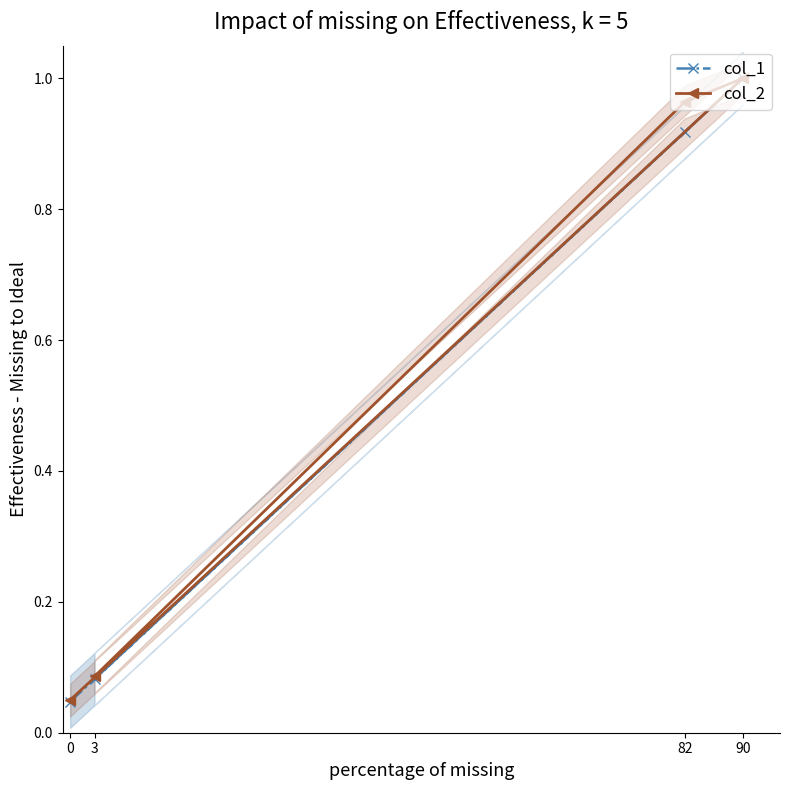

At 0, list the series in order from smallest to largest.

col_1, col_2